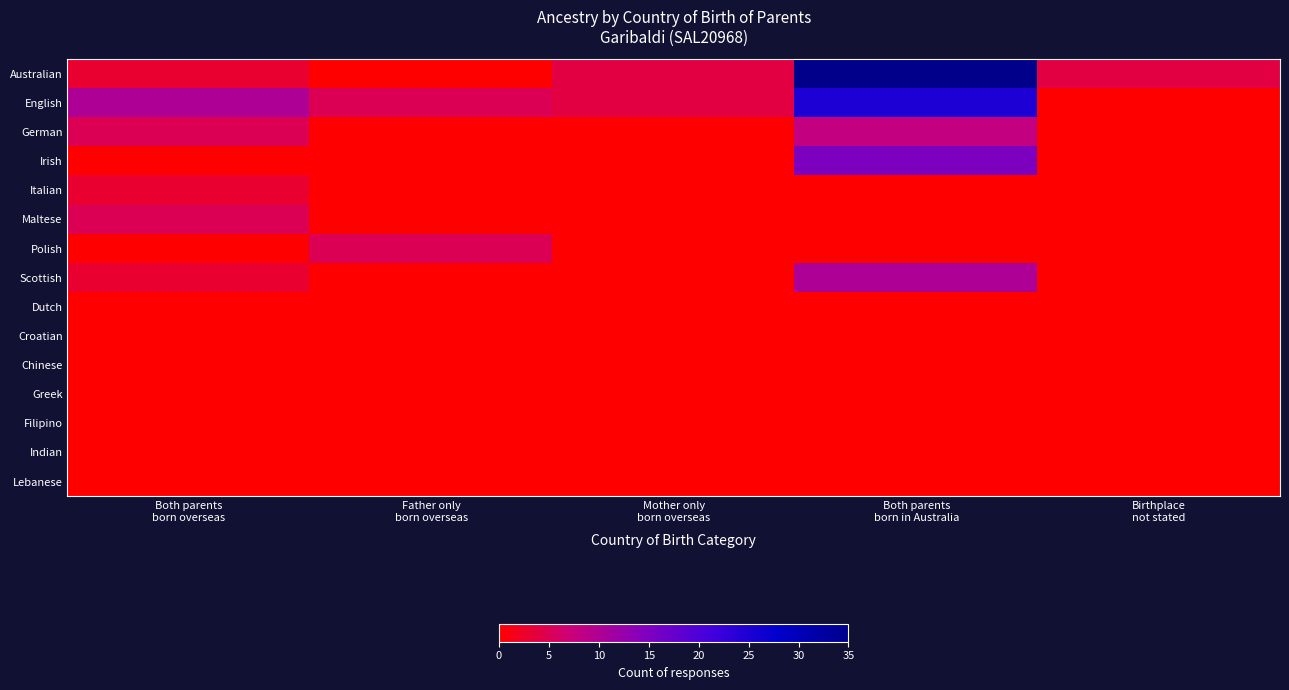

At how many categories does at least one series exceed 11?

1